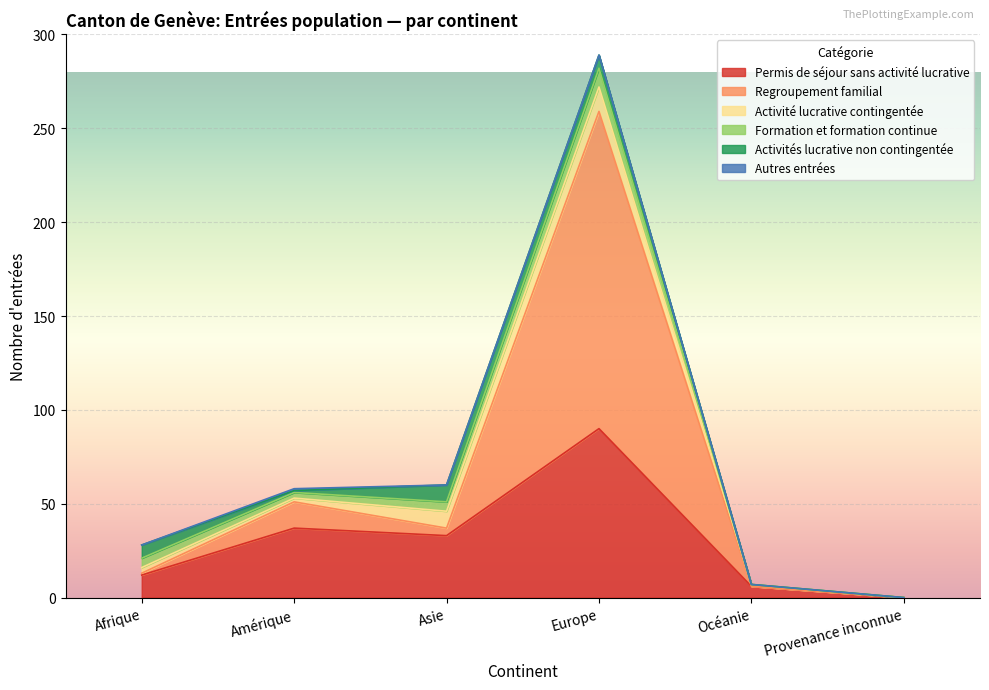

What is the difference between the maximum and minimum values in the Activités lucrative non contingentée series?

9